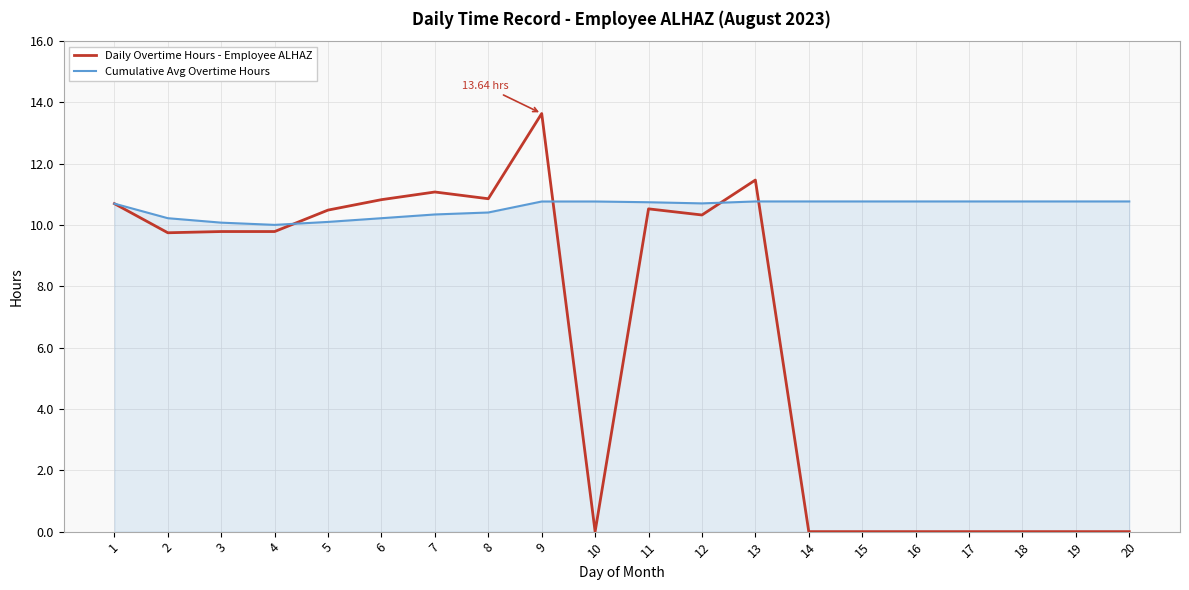

Which series has the widest spread of values?

Daily Overtime Hours - Employee ALHAZ